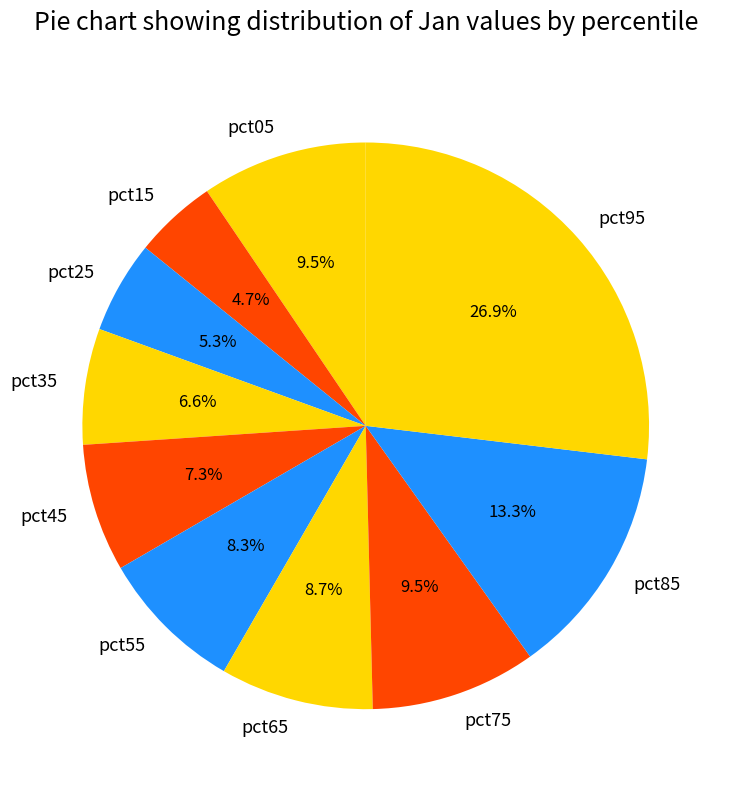

Does pct05 represent more than half of the total?

No